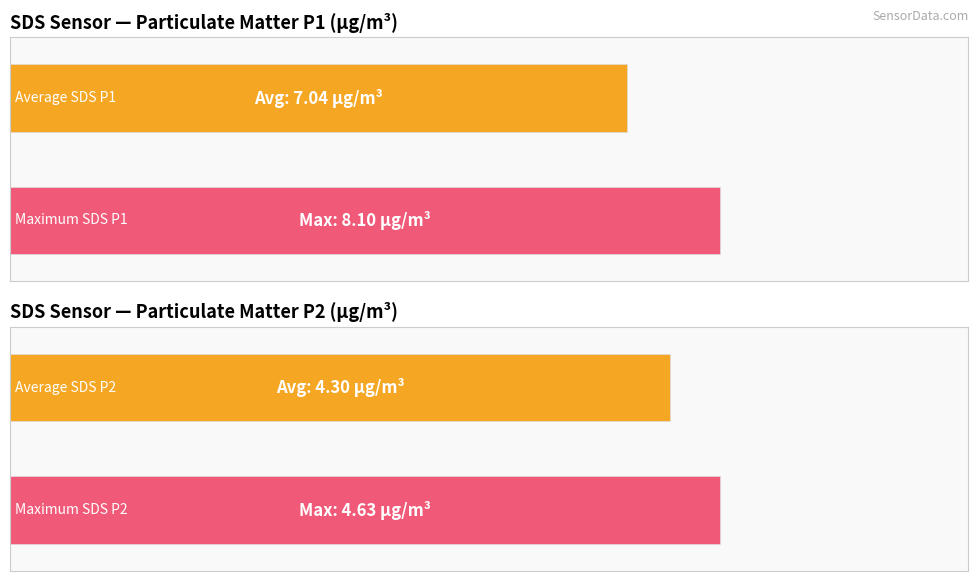

Is it true that SDS_P1 equals 10.3 at 00:05?

False